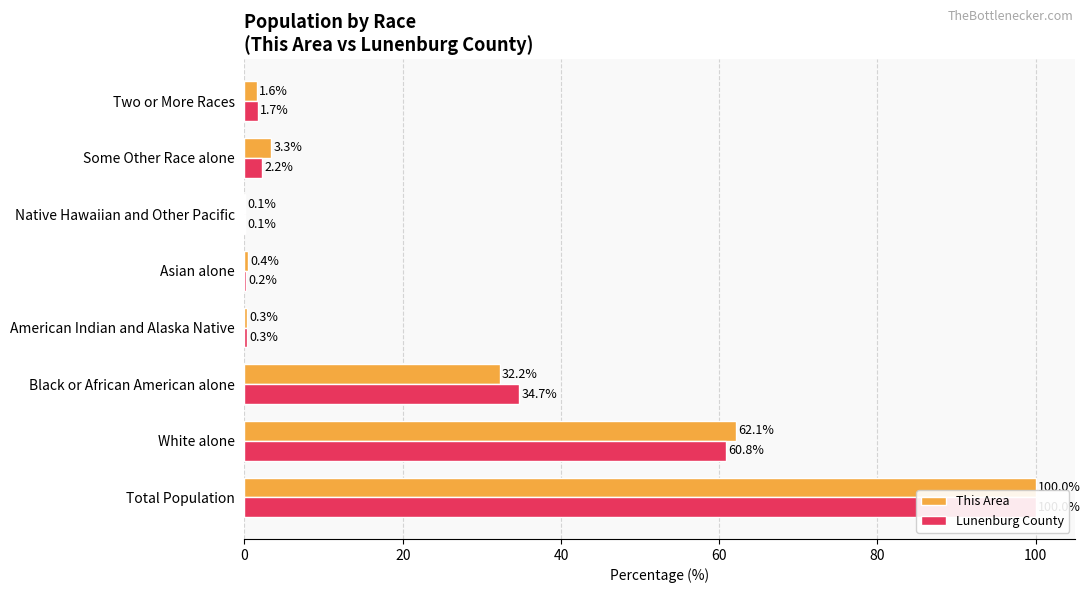

What is the difference between the maximum and minimum values in the This Area series?

99.9